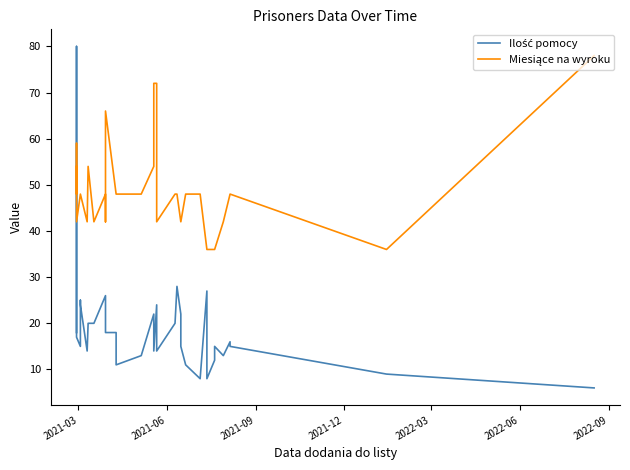

Is this an area chart (filled region under the line)?

No